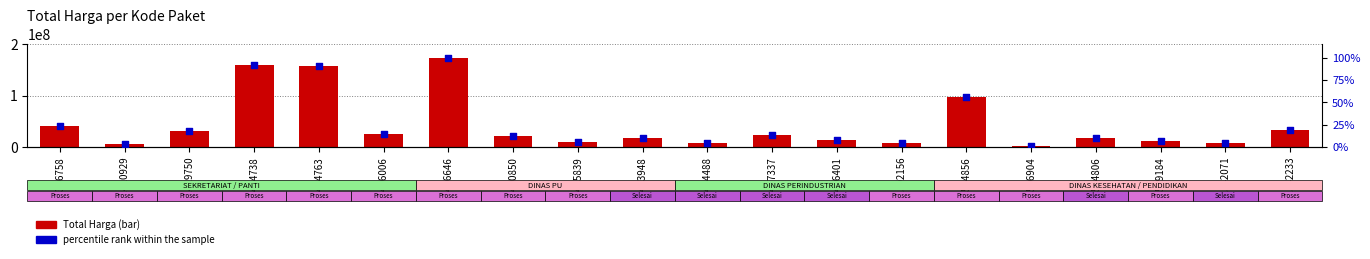

What is the total value across all series at 11542233?

33500019.2